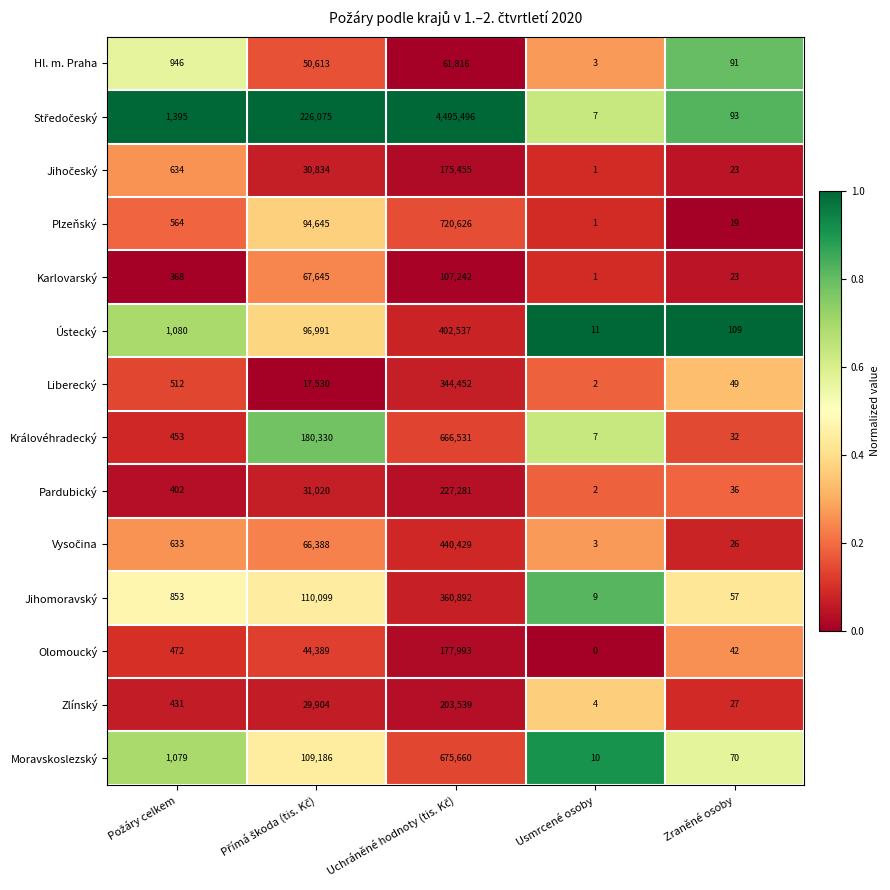

What is the difference between the maximum and minimum values in the Pardubický series?

227279